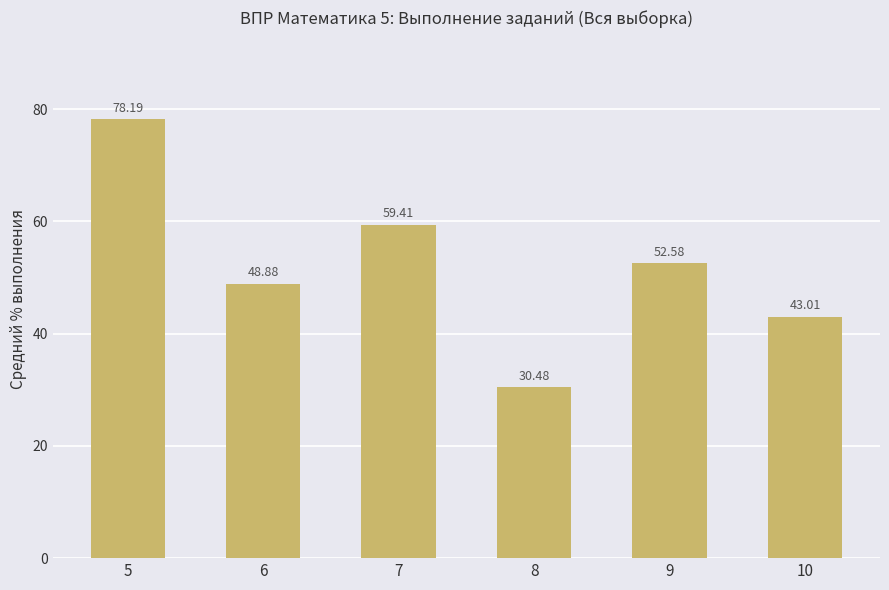

True or false: the data shows 30.5 at 8.

True